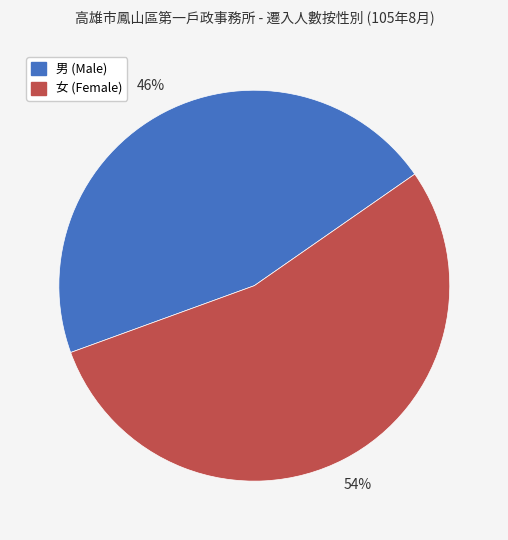

Combined, do 男 (Male) and 女 (Female) account for over 50%?

Yes